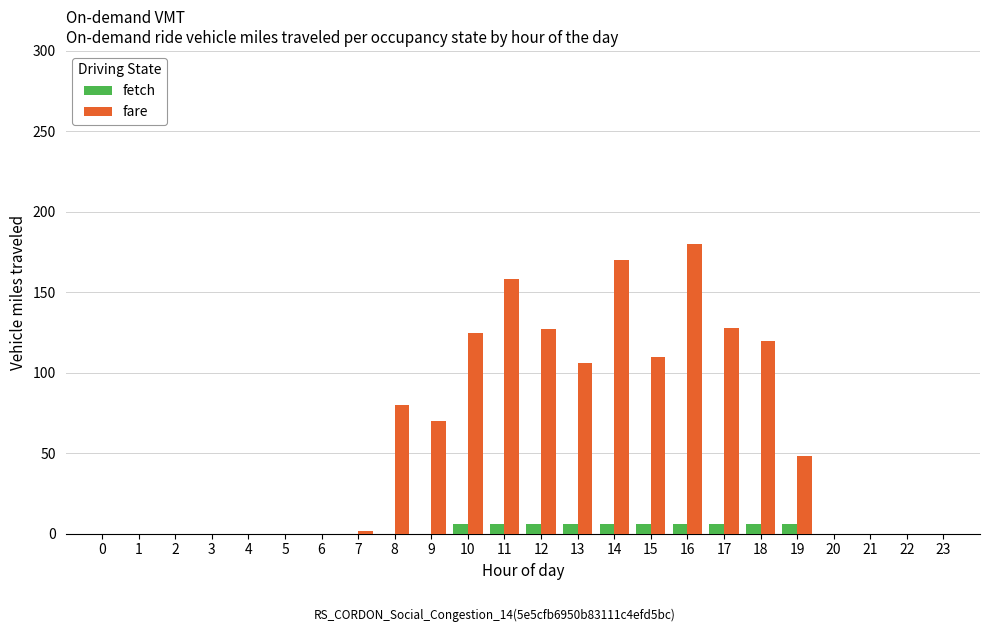

Where does the fare series first go above 48?

8